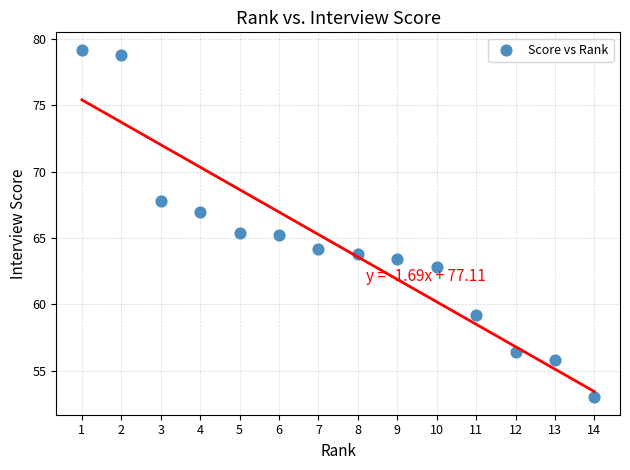

What is the range of X values (max minus min)?

13.0